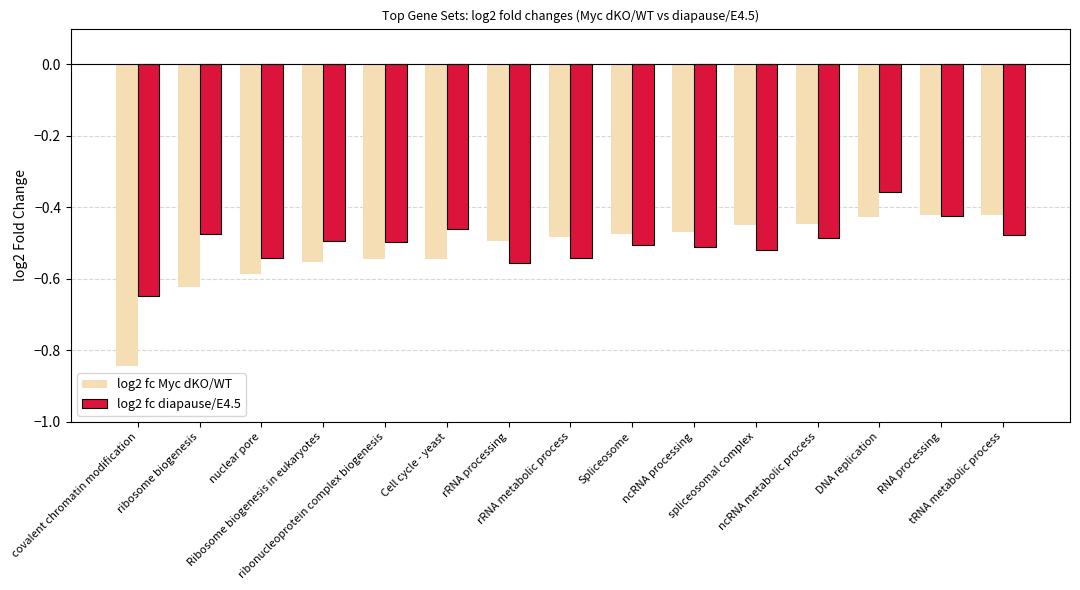

The value of log2 fc Myc dKO/WT at Spliceosome is -0.5. True or false?

True